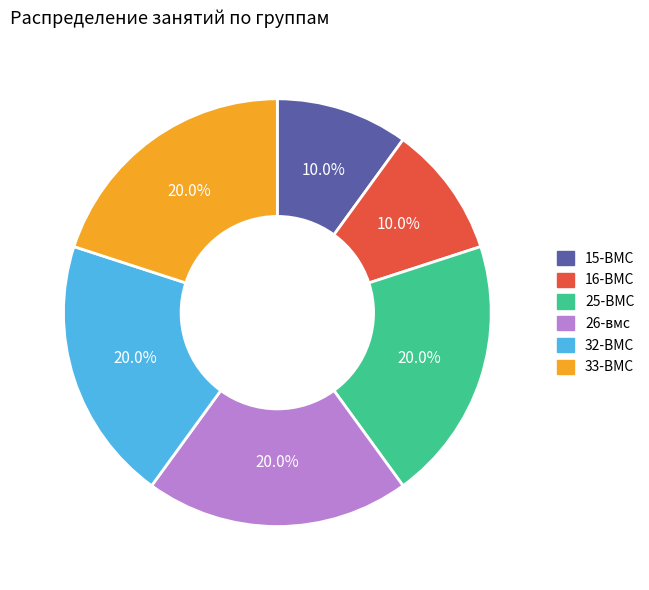

To the nearest percent, what percentage of the pie is 32-ВМС?

20%